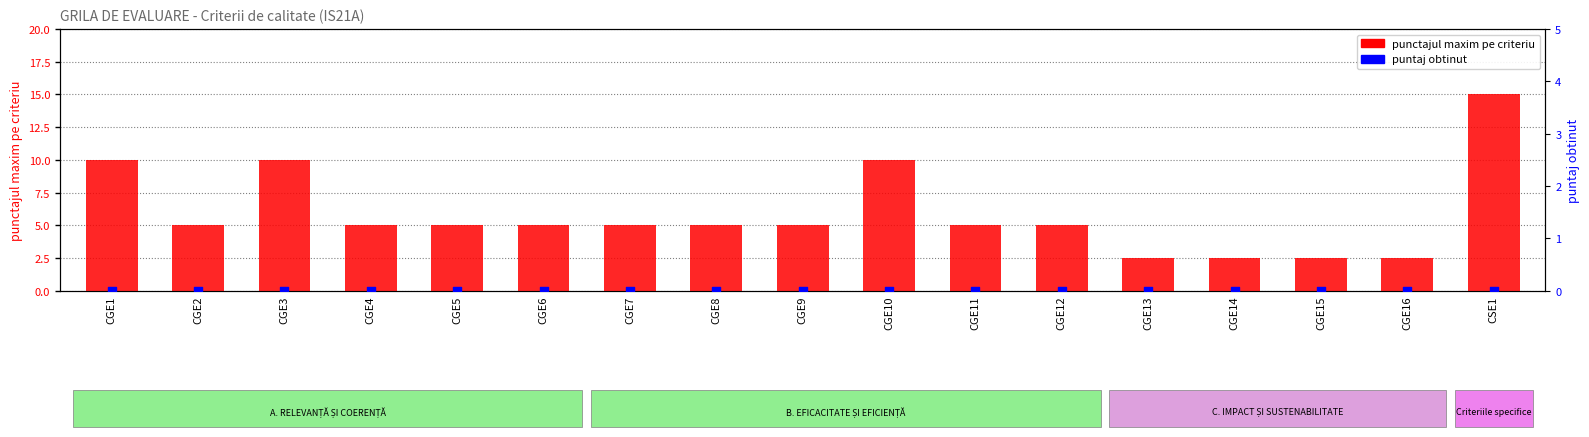

Which series has the largest total across all categories?

punctajul maxim pe criteriu